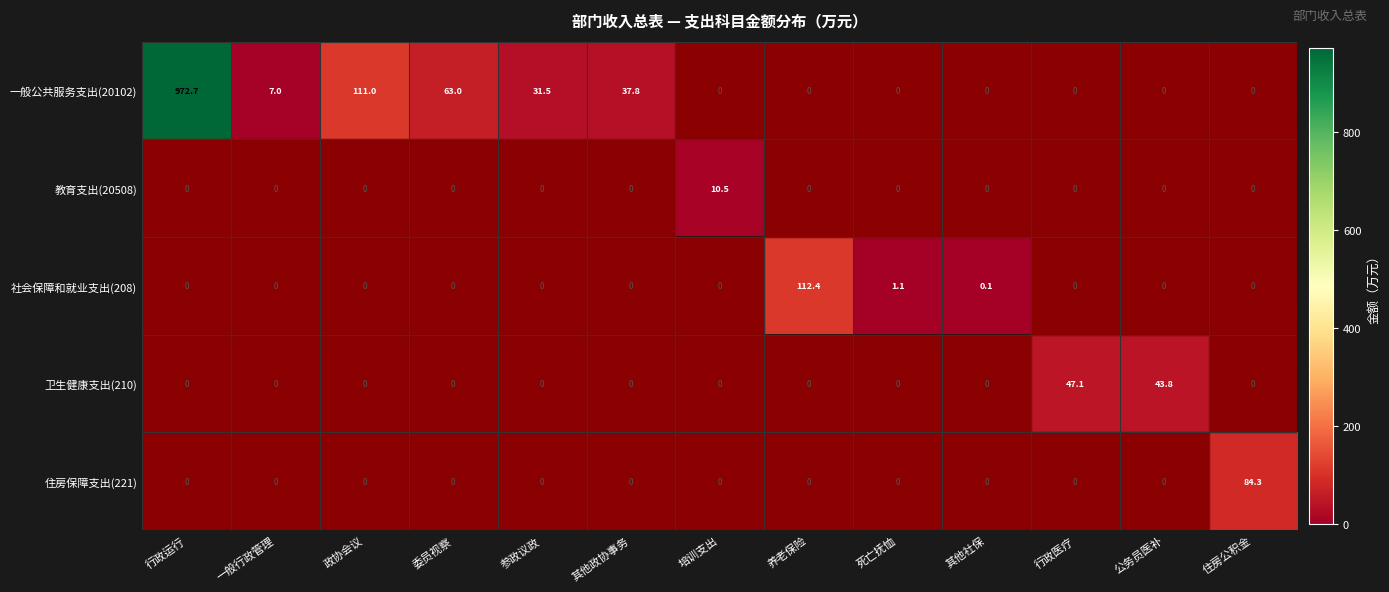

What is the average value of the 一般公共服务支出(20102) series?

94.1